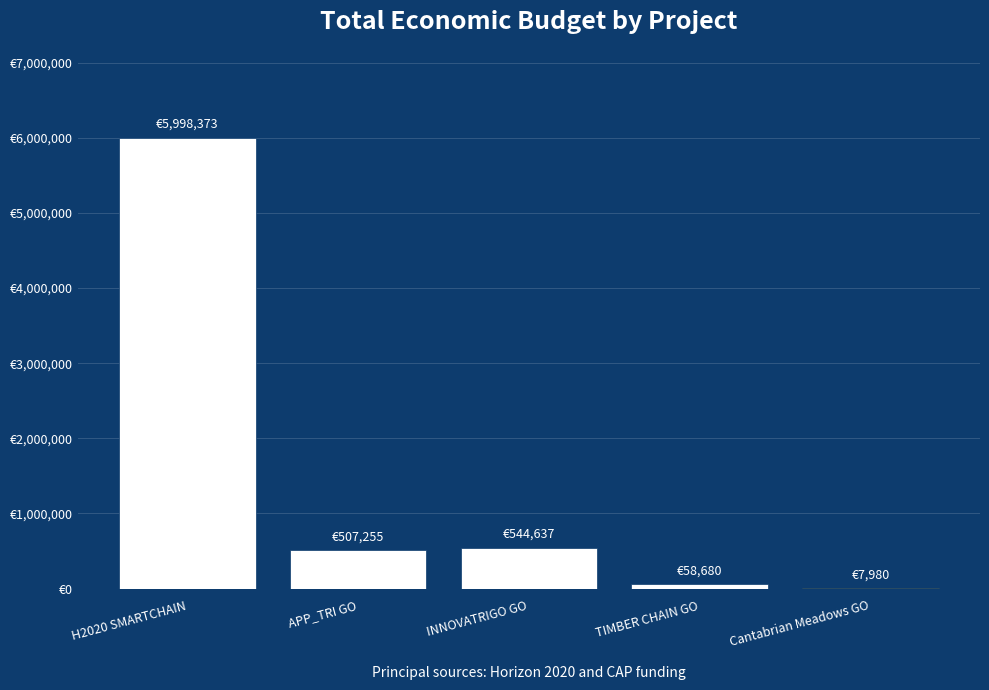

Rank the categories by value from highest to lowest.

H2020 SMARTCHAIN, INNOVATRIGO GO, APP_TRI GO, TIMBER CHAIN GO, Cantabrian Meadows GO